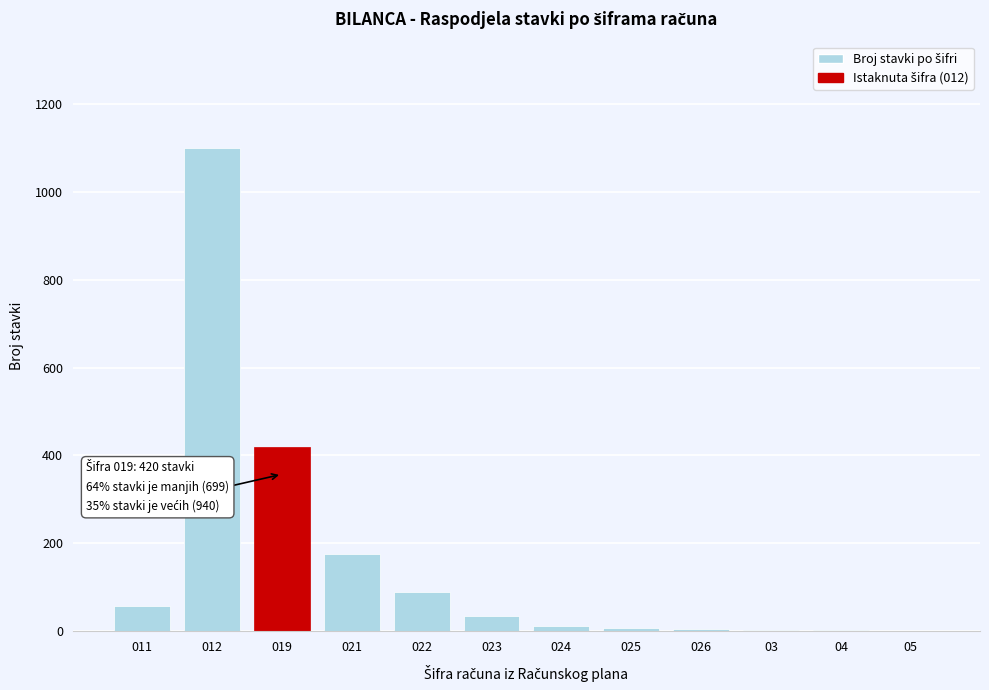

What is the sum of all values?

1909